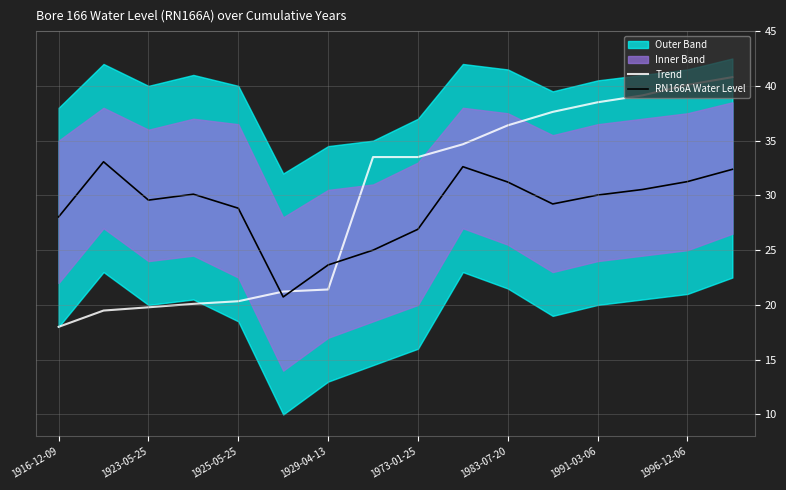

How many data points in Trend are above 33?

9